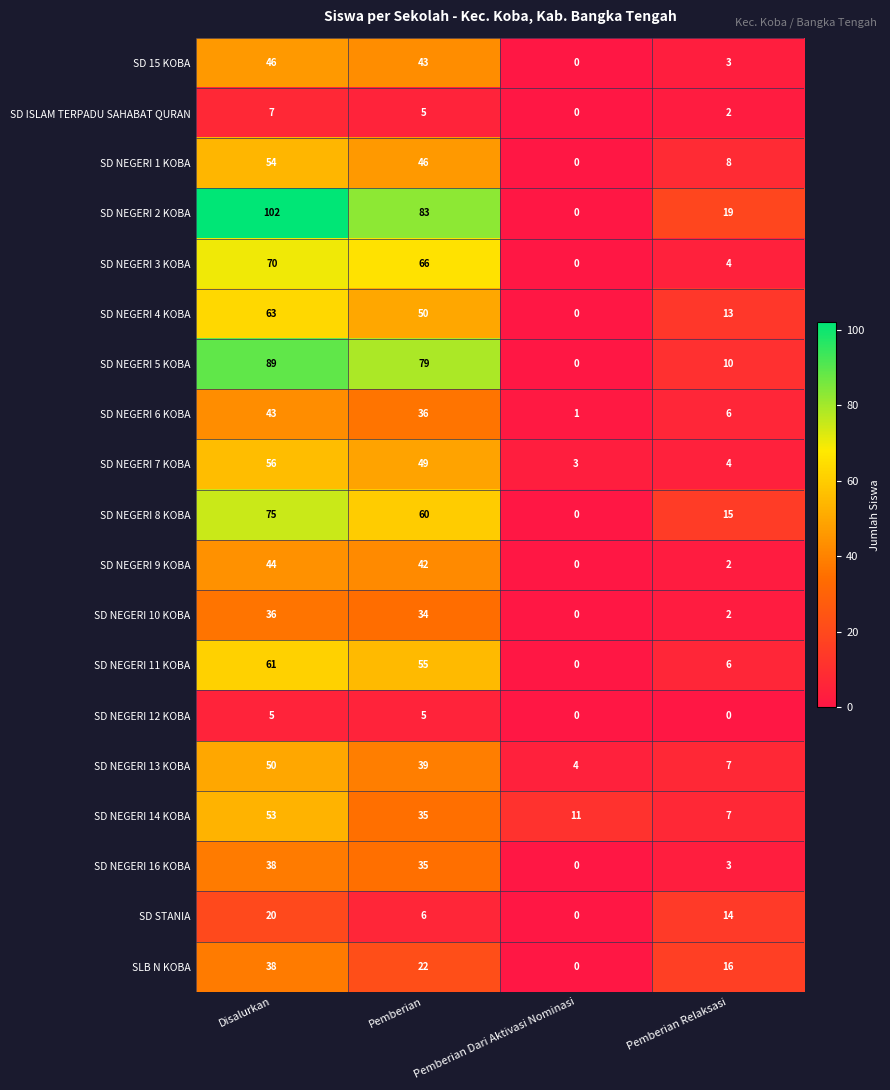

What is the difference between the SD NEGERI 13 KOBA values at Pemberian Relaksasi and Disalurkan?

43